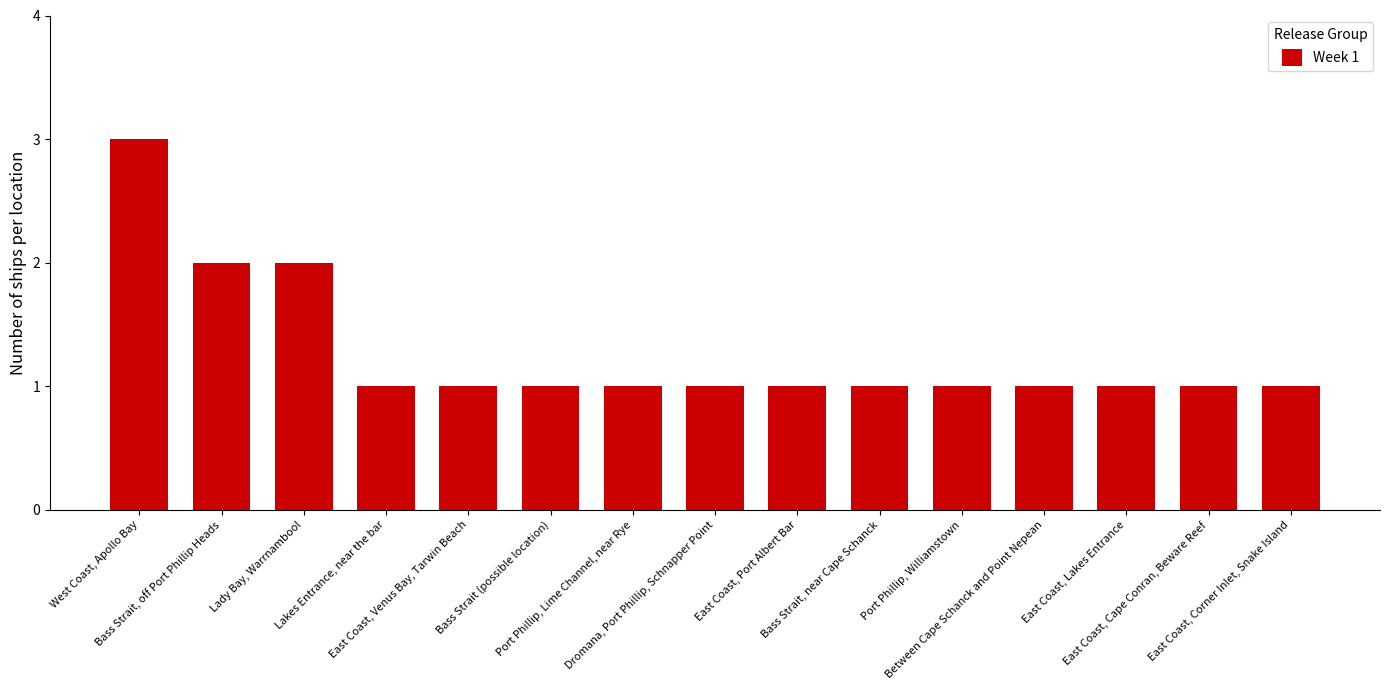

Reading right to left, what are all the values shown in this chart?

East Coast, Corner Inlet, Snake Island=1	East Coast, Cape Conran, Beware Reef=1	East Coast, Lakes Entrance=1	Between Cape Schanck and Point Nepean=1	Port Phillip, Williamstown=1	Bass Strait, near Cape Schanck=1	East Coast, Port Albert Bar=1	Dromana, Port Phillip, Schnapper Point=1	Port Phillip, Lime Channel, near Rye=1	Bass Strait (possible location)=1	East Coast, Venus Bay, Tarwin Beach=1	Lakes Entrance, near the bar=1	Lady Bay, Warrnambool=2	Bass Strait, off Port Phillip Heads=2	West Coast, Apollo Bay=3